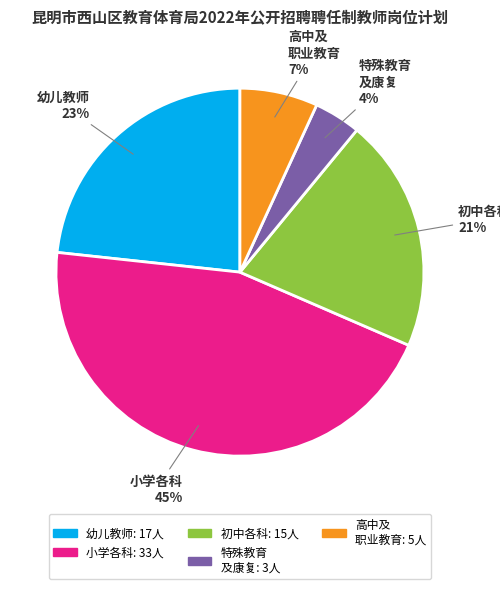

Is there any slice that represents more than half of the pie?

No